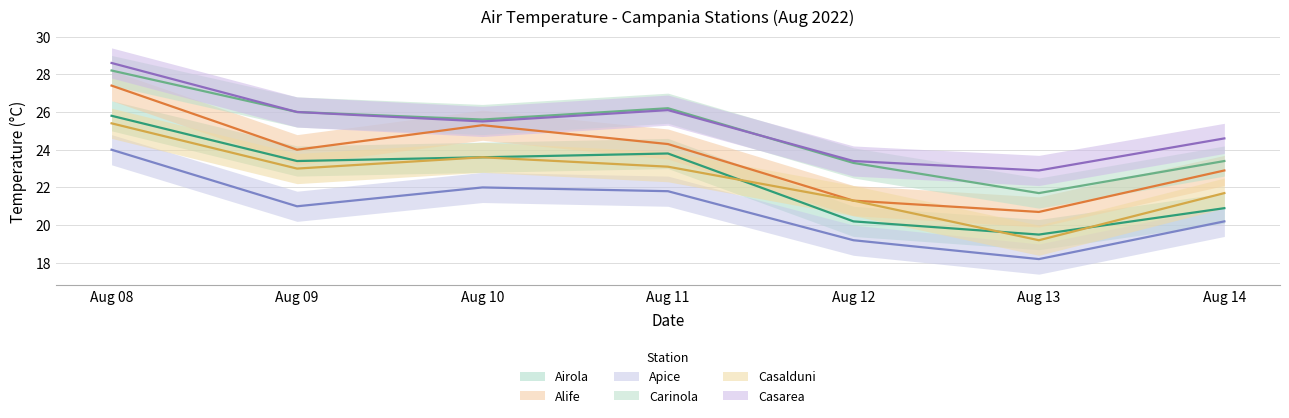

What is the maximum value shown in the chart?

28.6